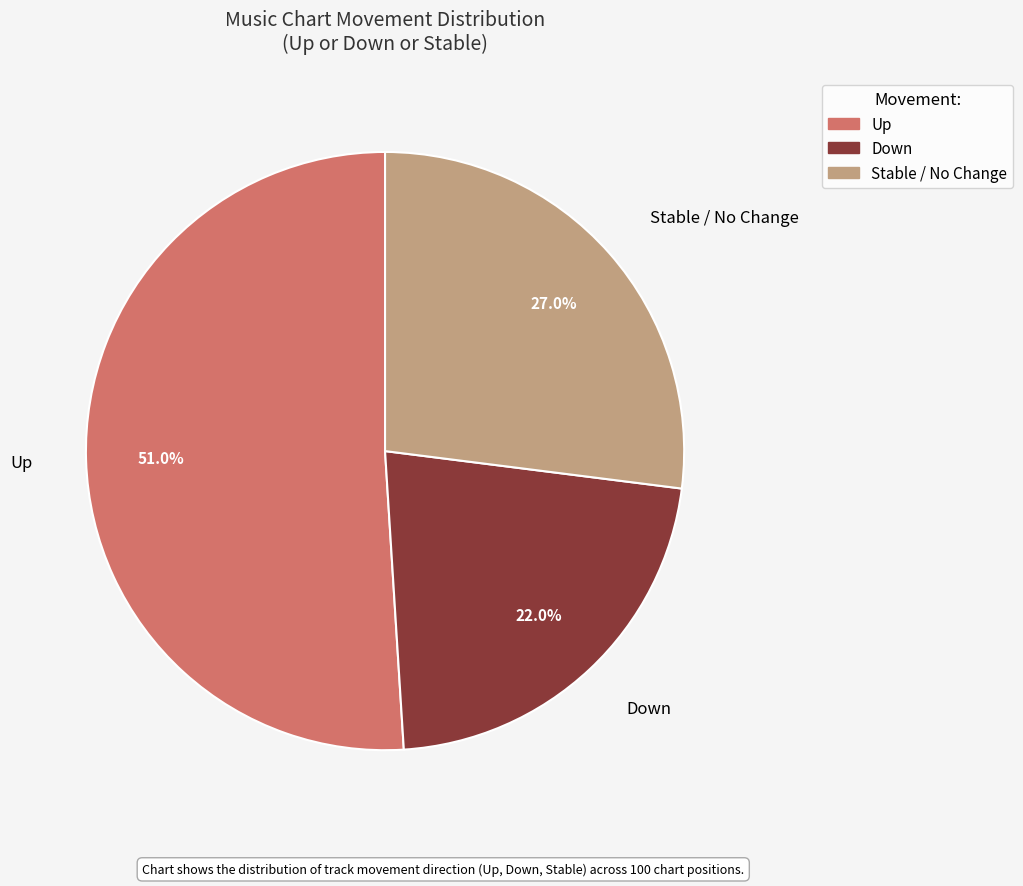

Is there a majority slice in this chart?

Yes